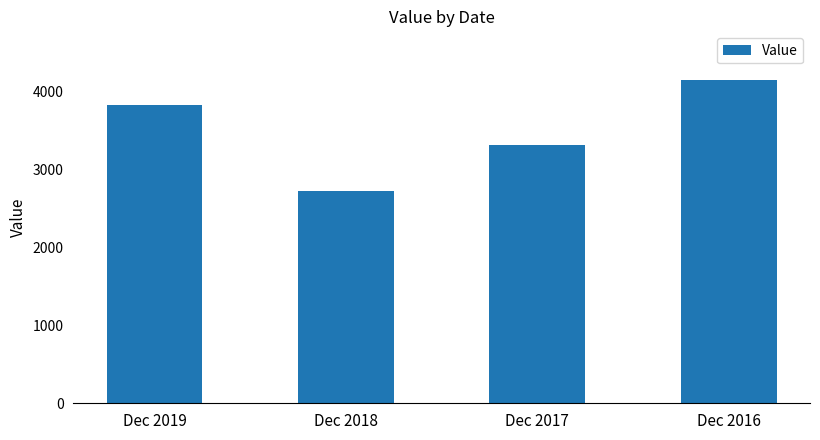

How many data points does each series have?

4